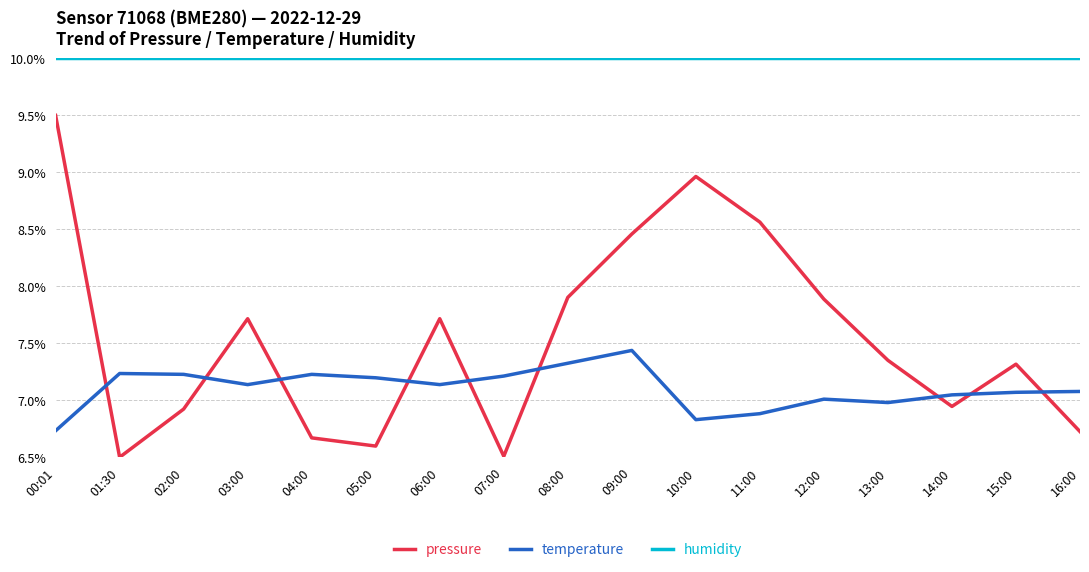

What is the smallest value displayed?

6.5